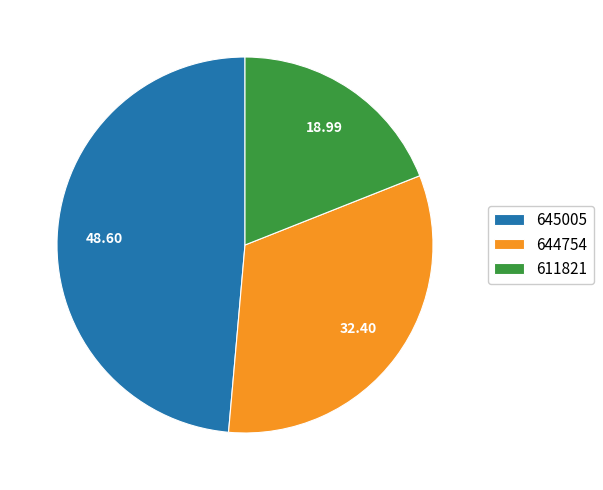

What is the smallest slice in the pie chart?

611821